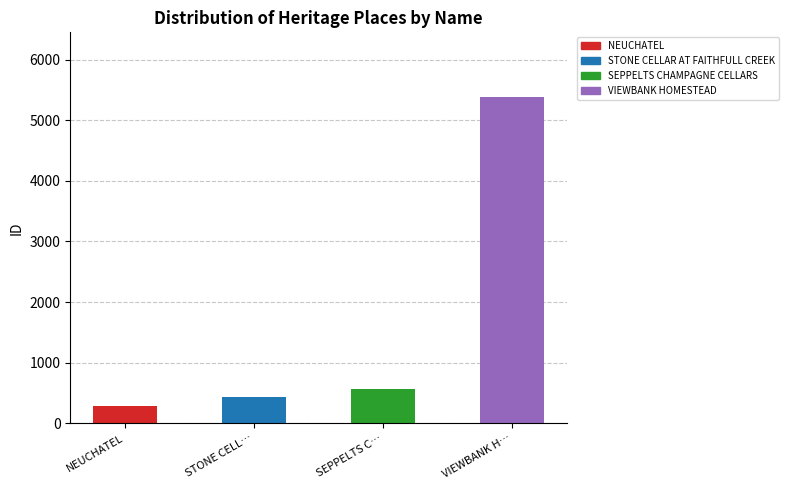

What is the minimum value shown in the chart?

281